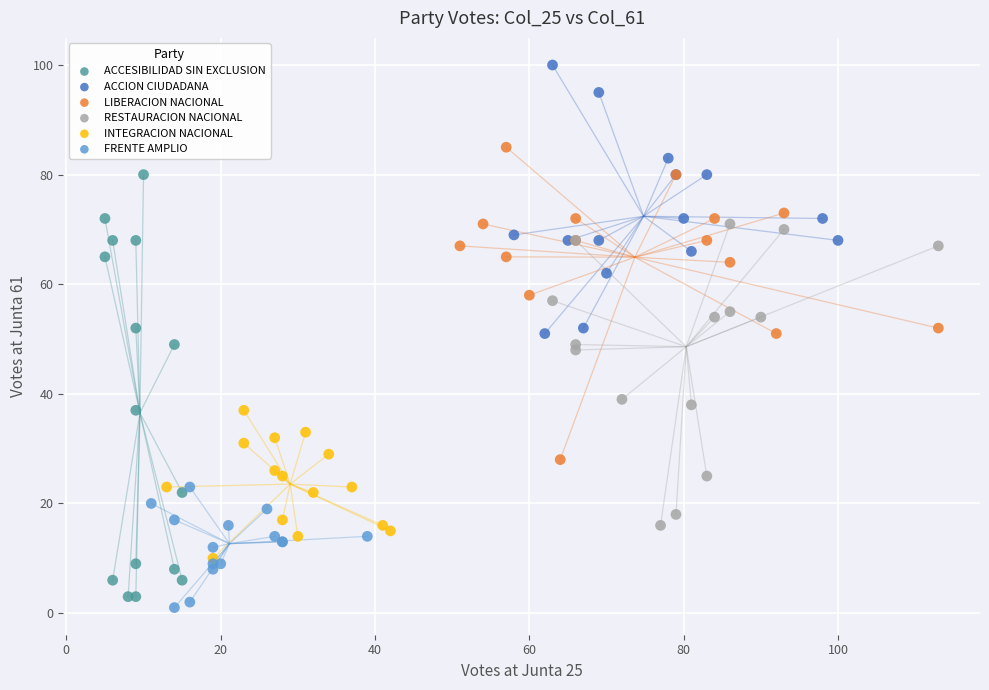

Which series has the widest spread of Y values?

ACCESIBILIDAD SIN EXCLUSION